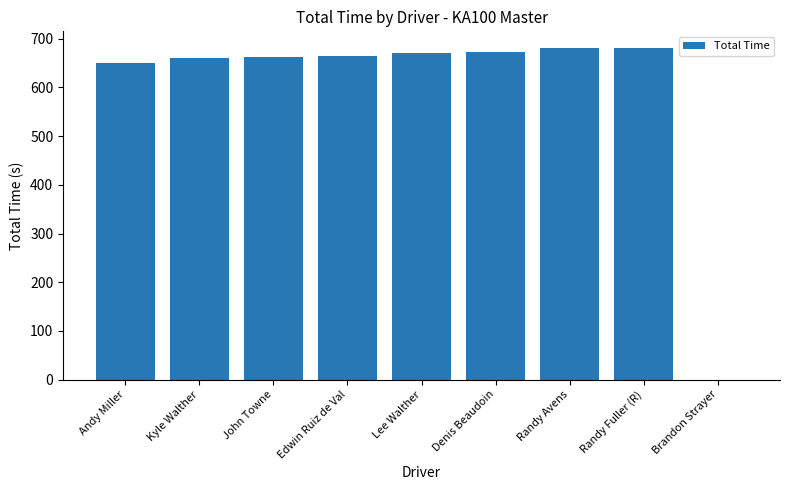

What is the maximum value shown in the chart?

681.2